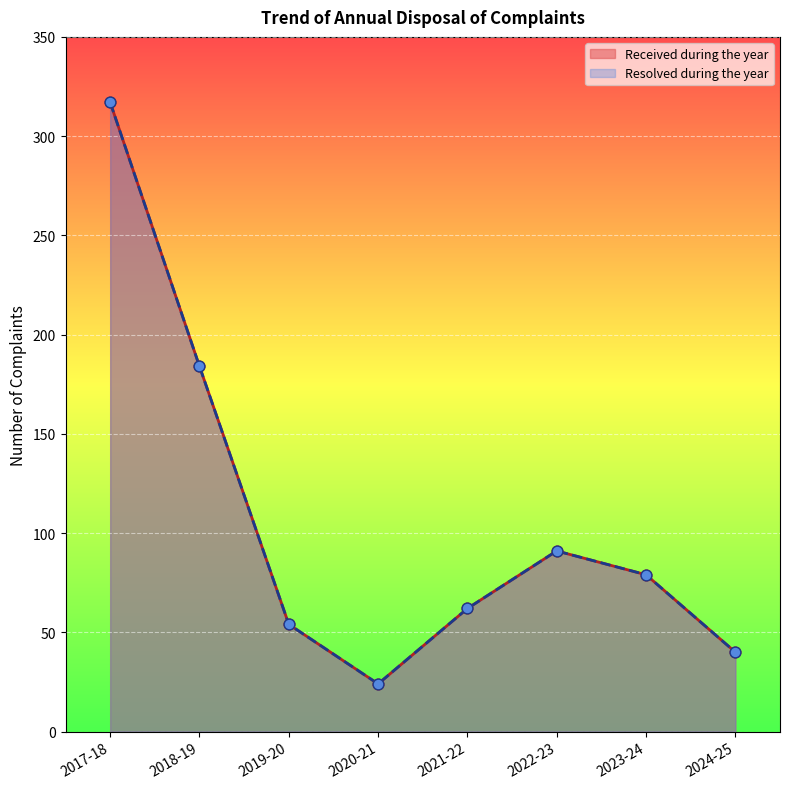

Which series has the largest total across all categories?

Received during the year